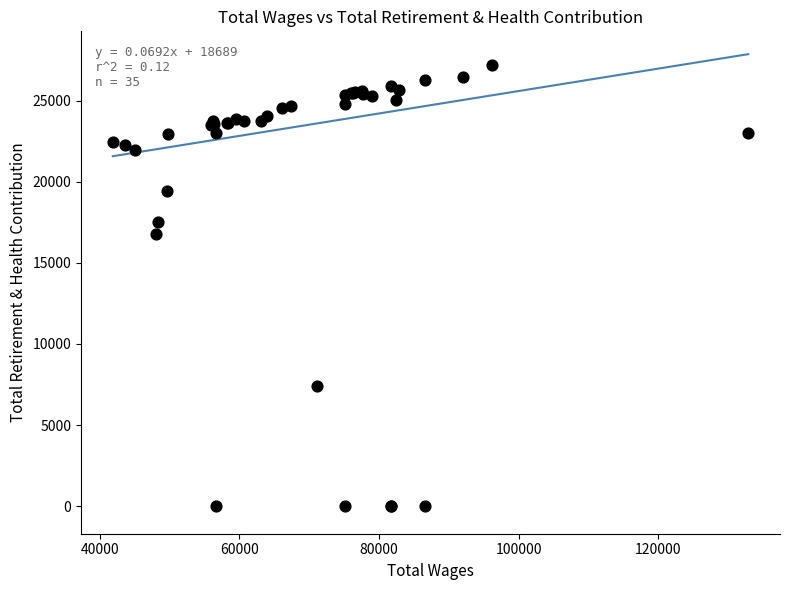

What Y value in the scatter plot is closest to 13617?

16777